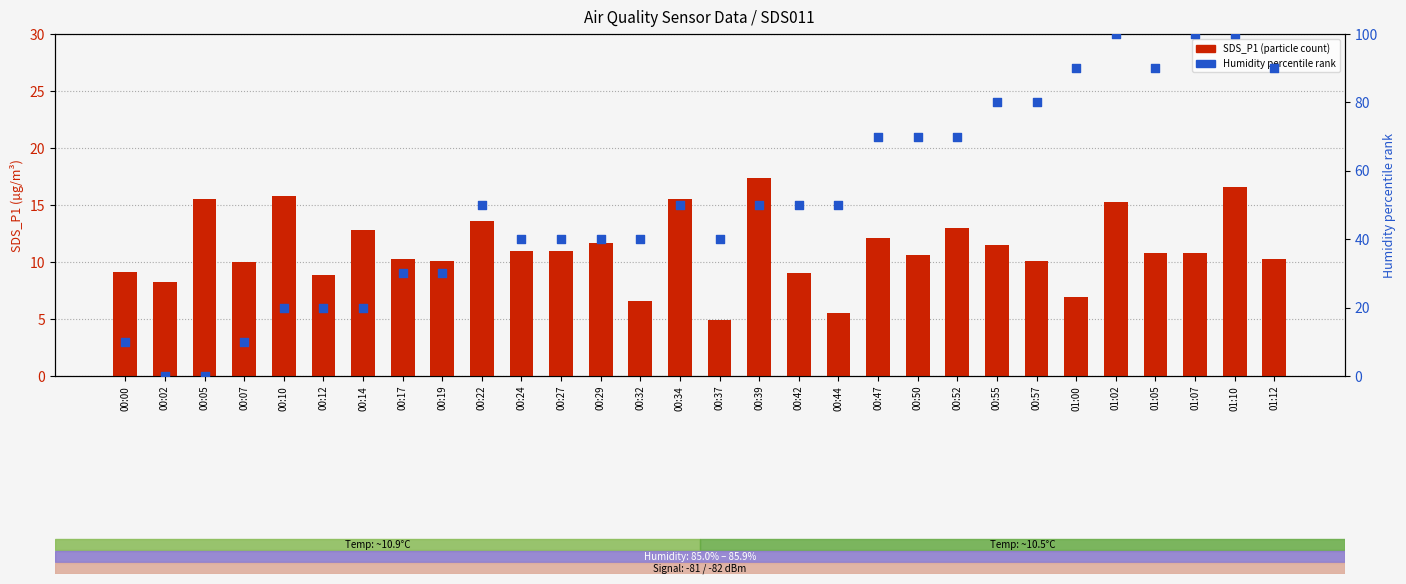

Which series reaches the maximum Y coordinate?

Humidity (percentile rank)